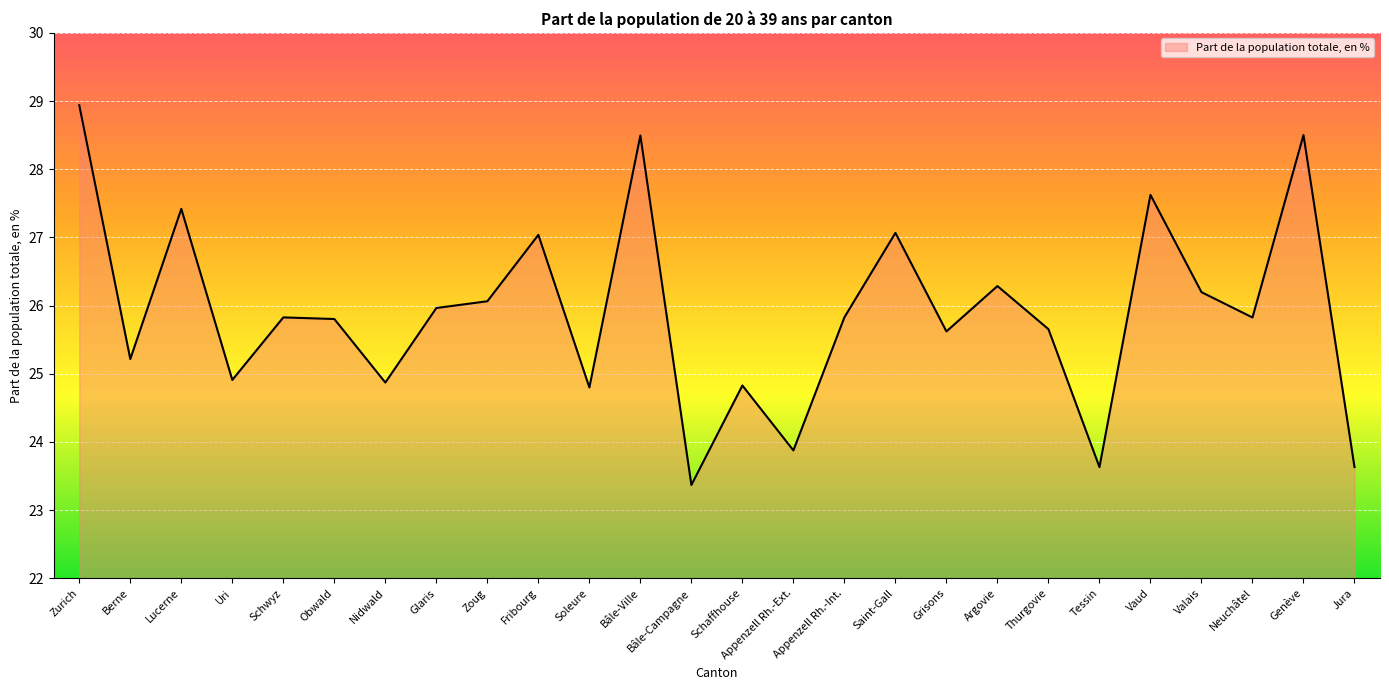

Which category has the lowest value across all series?

Bâle-Campagne